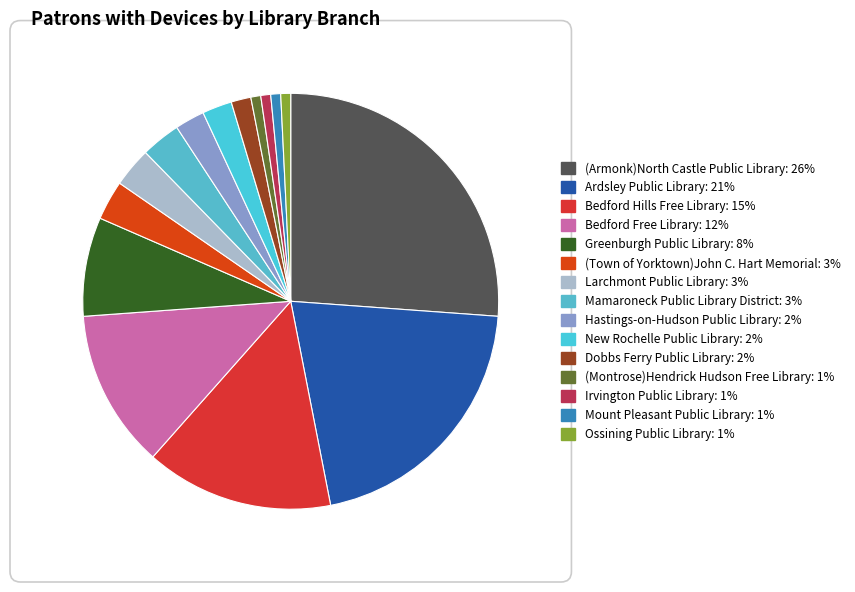

Is Ardsley Public Library the majority of the pie?

No